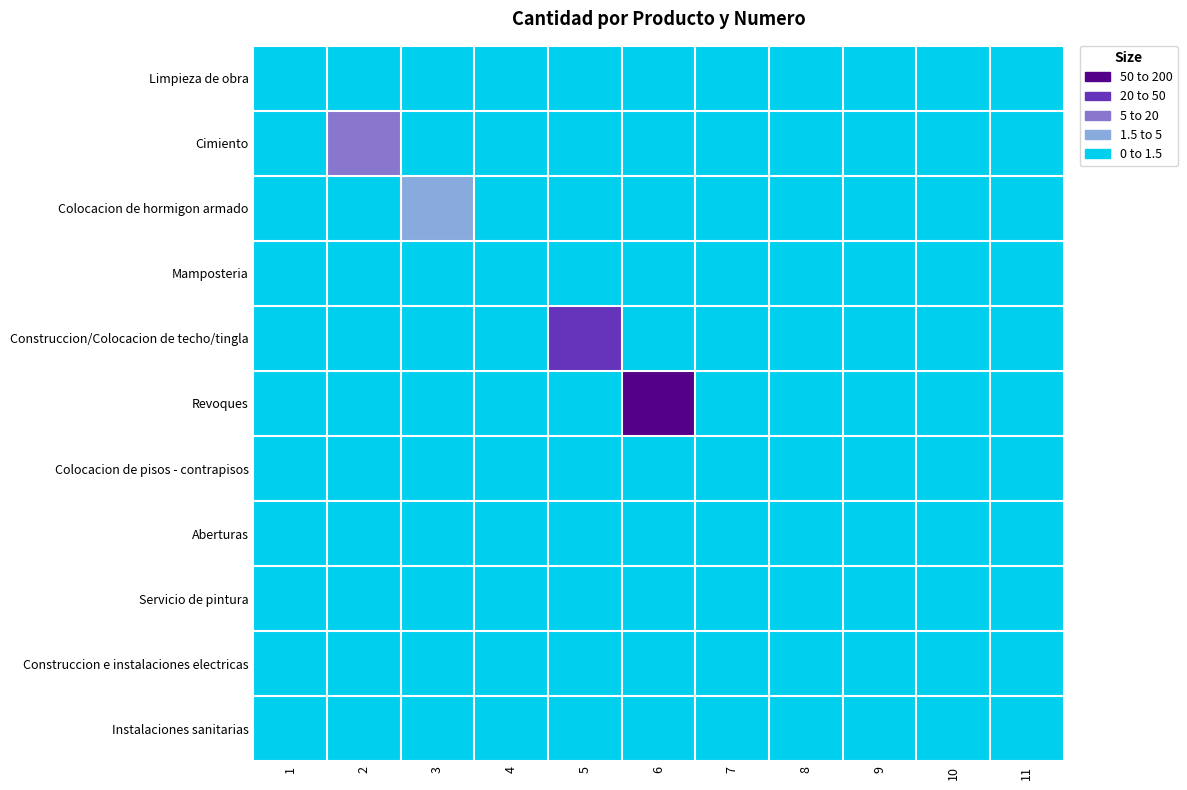

Between 4 and 2, which is larger?

4